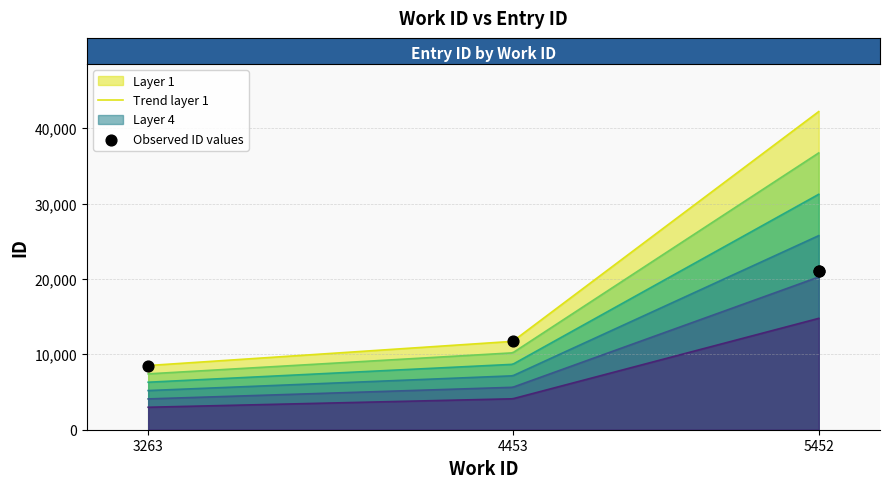

Which has a higher value, 5452 or 5452?

5452